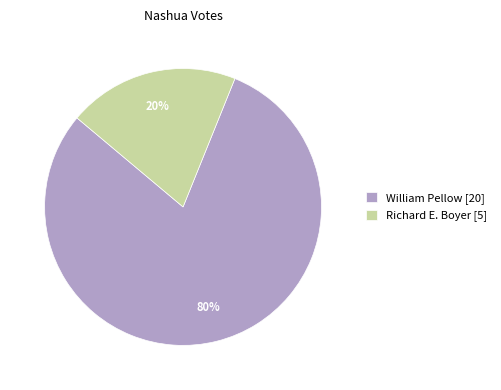

Do Richard E. Boyer [5] and William Pellow [20] together represent more than half of the pie?

Yes